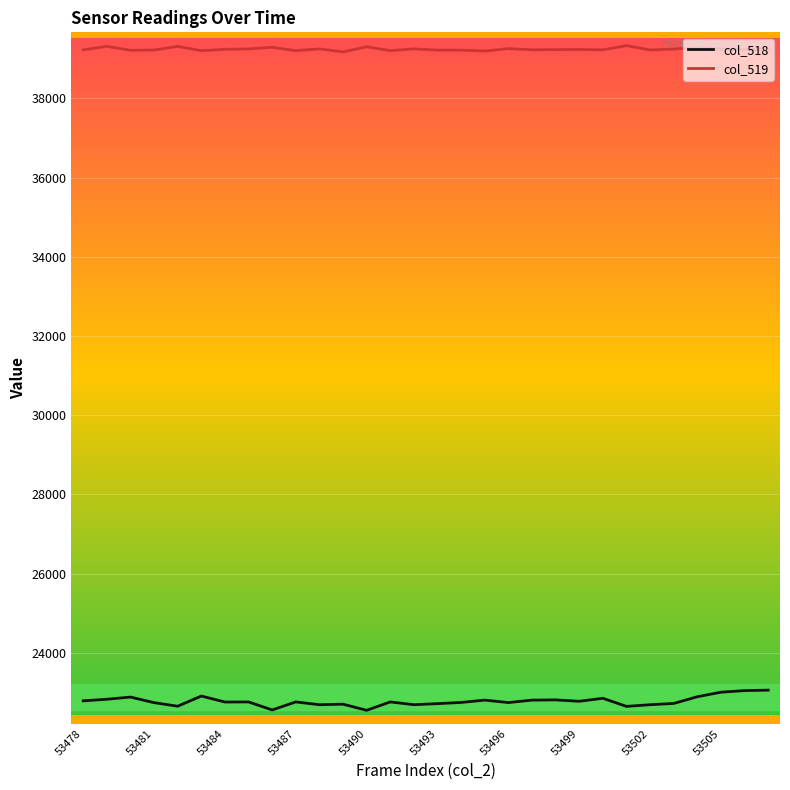

Which series has the largest range (max minus min)?

col_518